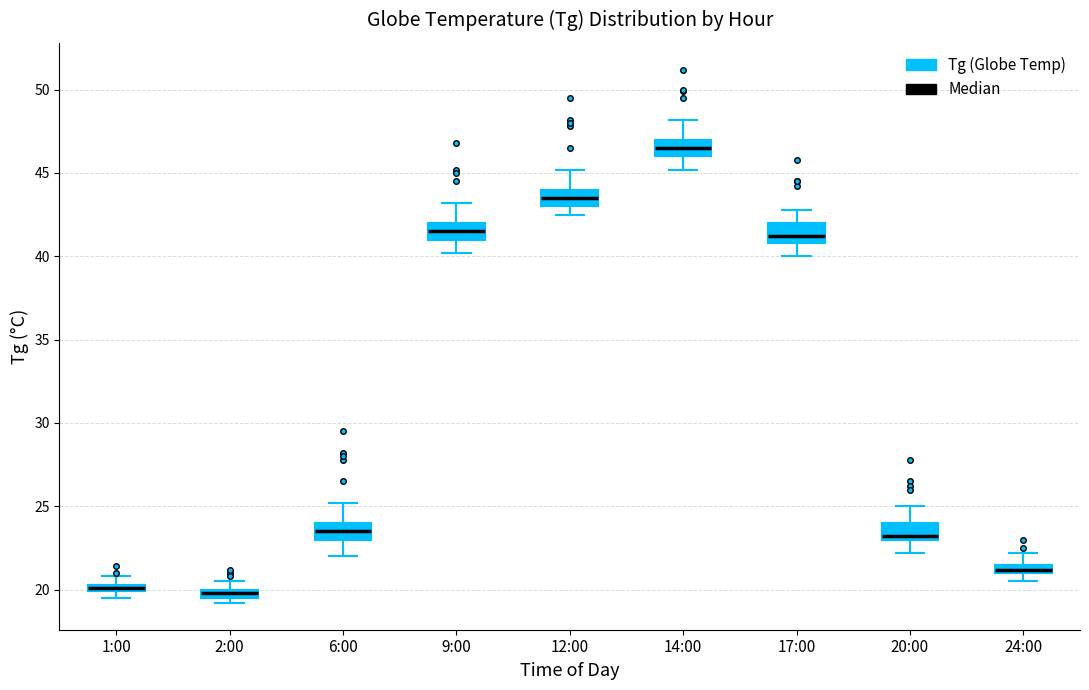

Which box has the highest median line?

14:00